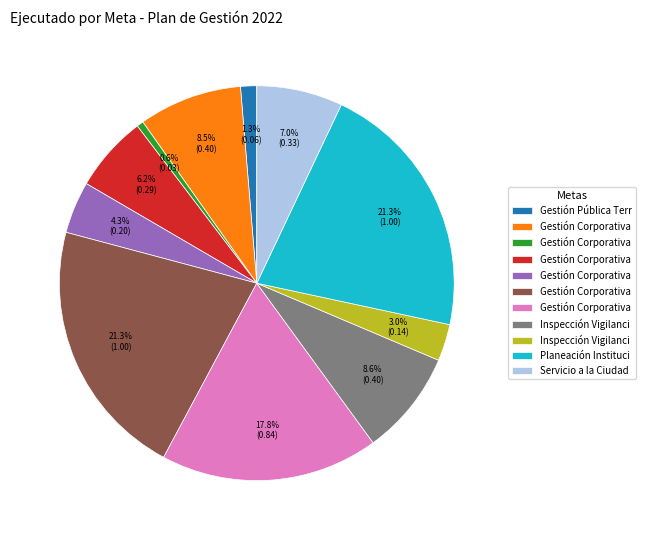

Is there a majority slice in this chart?

No